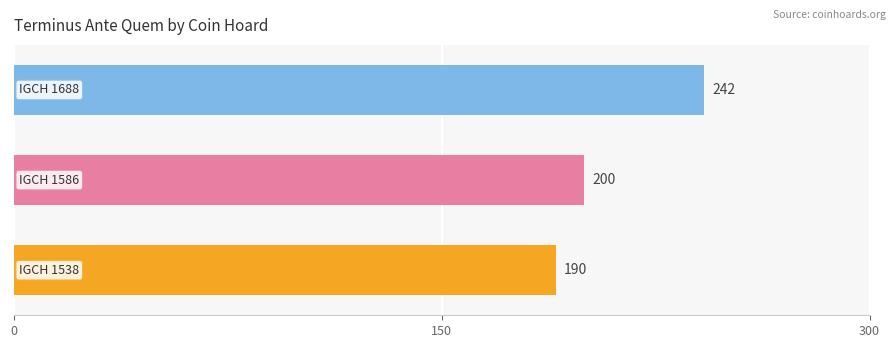

At which label is the value closest to 216?

1.0